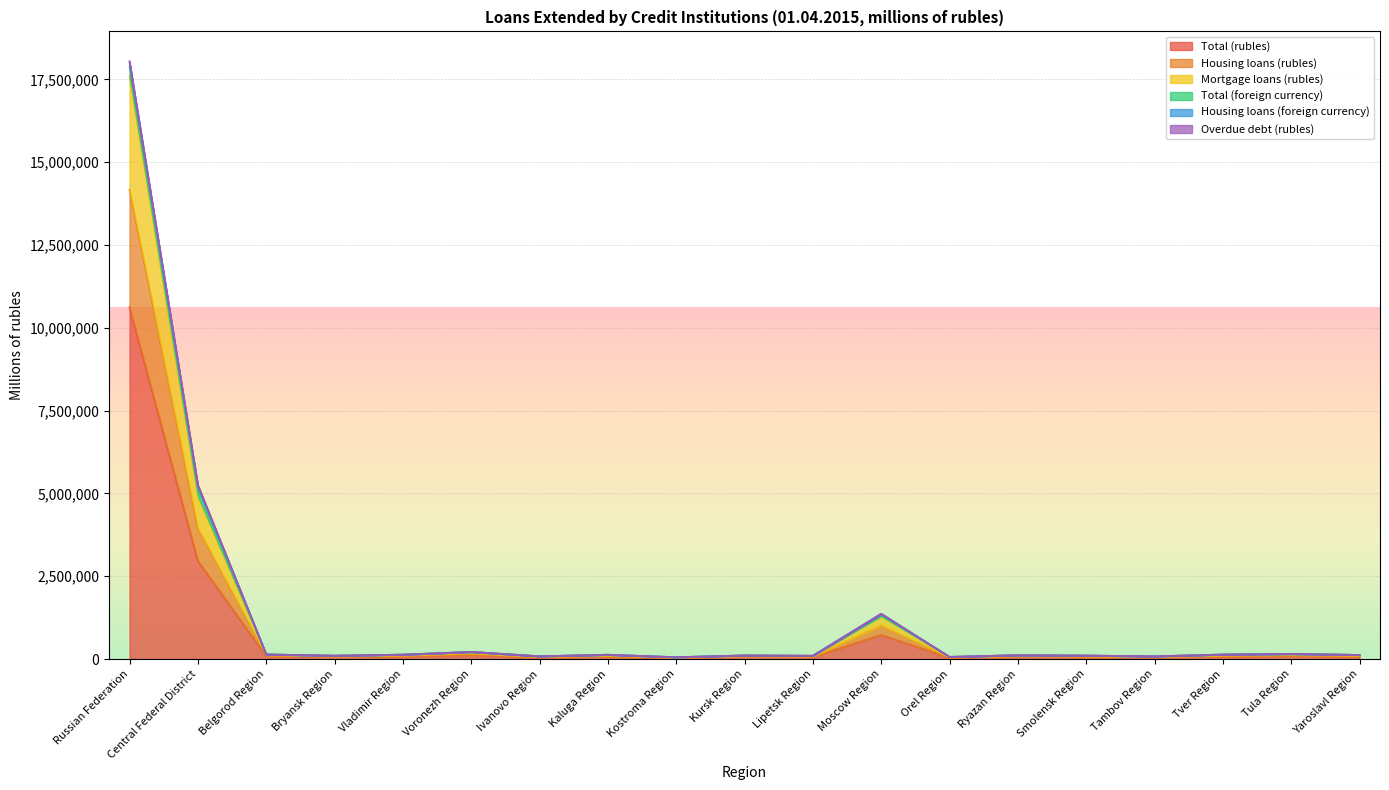

Where is Total (rubles) nearest to the value 5328251?

Central Federal District